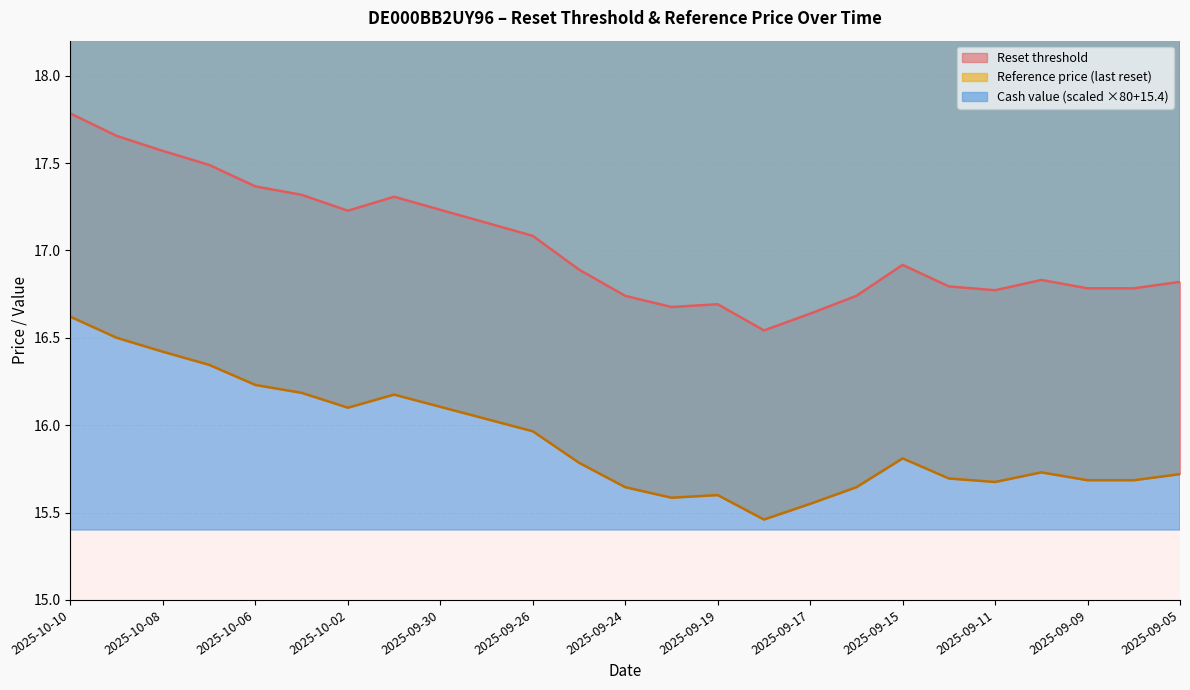

At which category is the sum across all series the highest?

2025-10-10